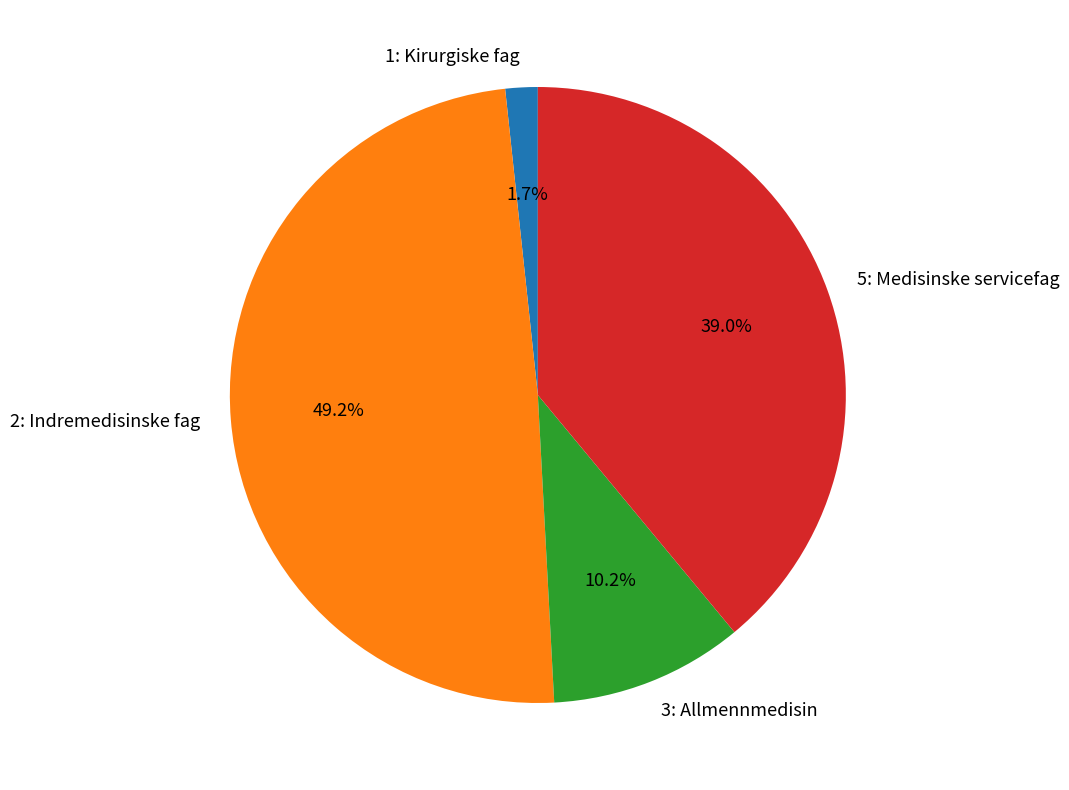

Between 3: Allmennmedisin and 5: Medisinske servicefag, which is larger?

5: Medisinske servicefag